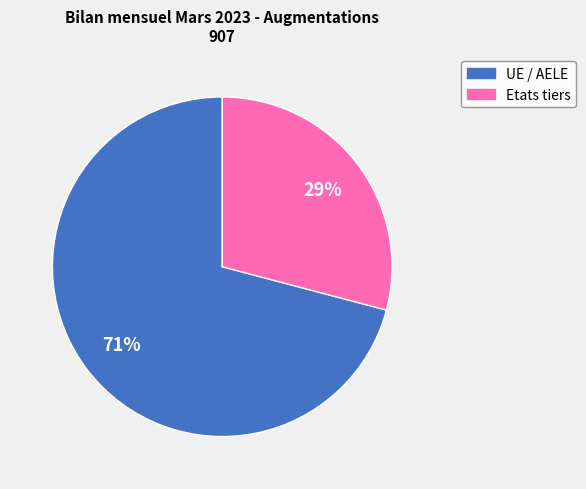

Between Etats tiers and UE / AELE, which is larger?

UE / AELE